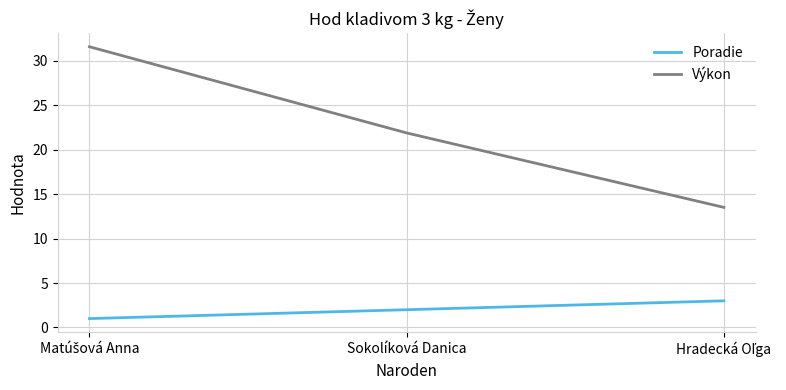

What is the sum of all Výkon values?

67.0